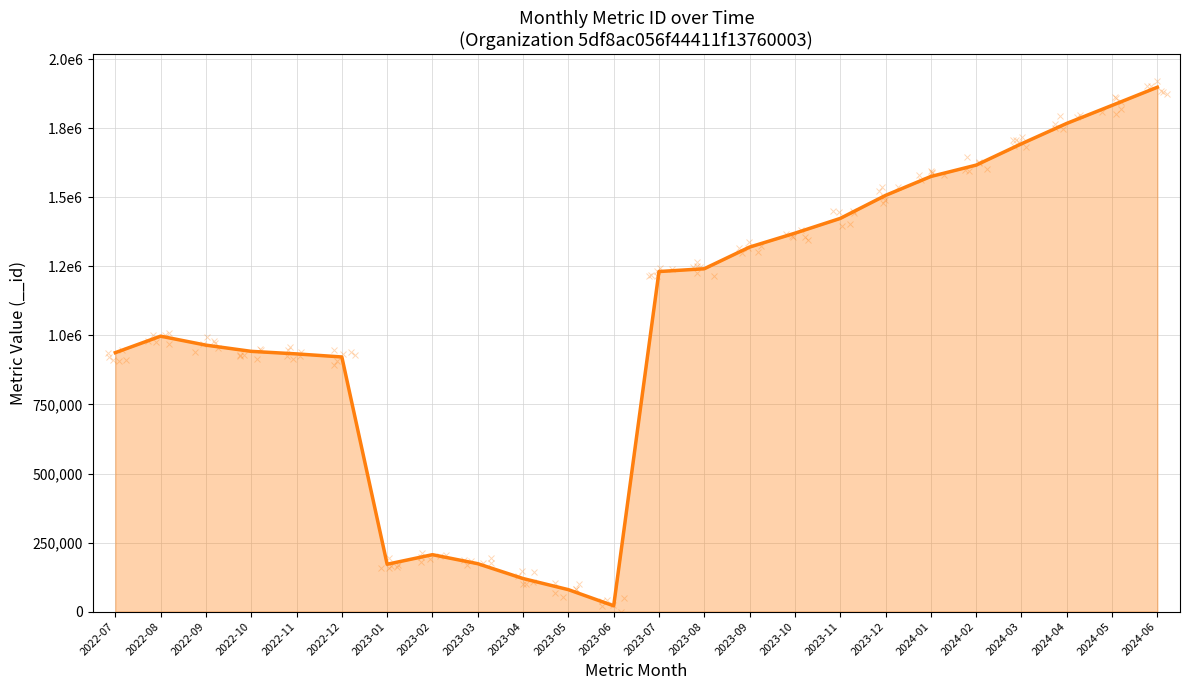

What is the difference between the maximum and minimum values?

1877922